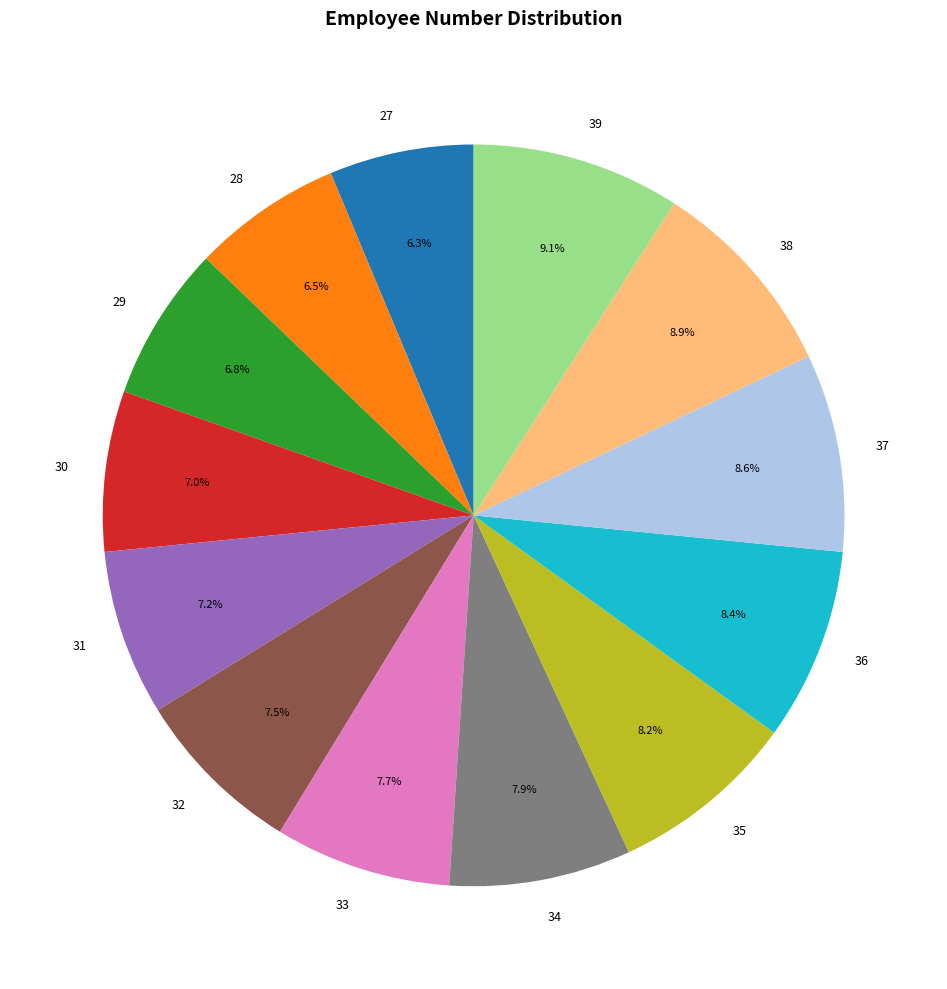

How many slices are in this pie chart?

13